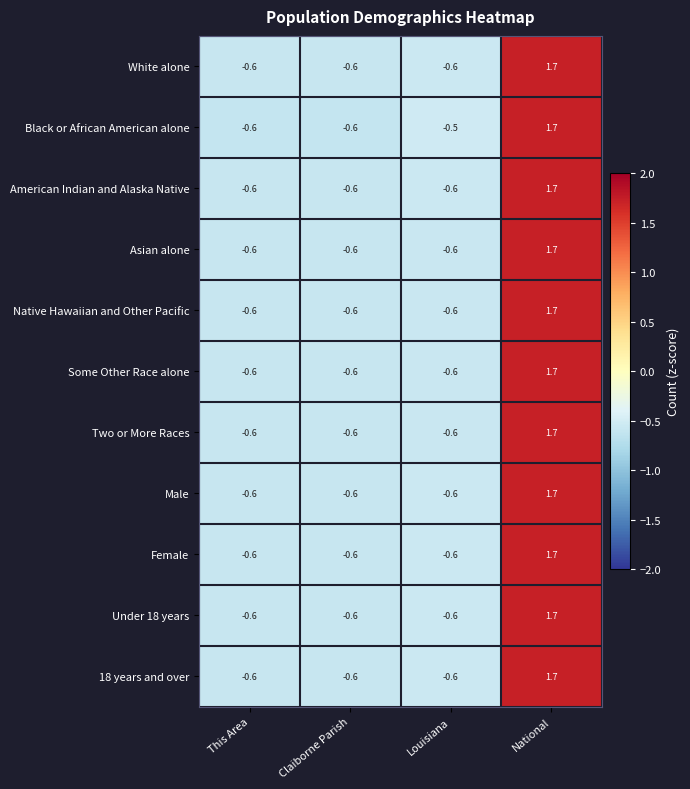

How many categories are shown in the chart?

4